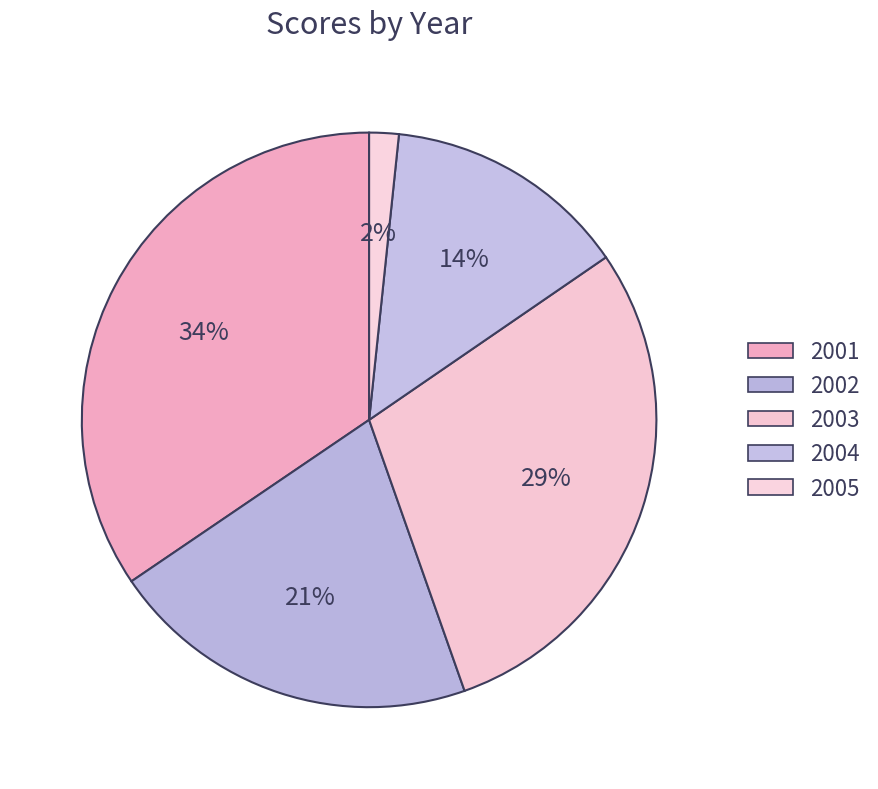

What is the change in value from 2004 to 2005?

-36.5